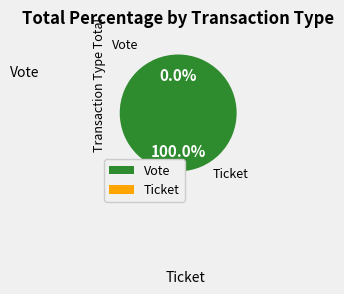

What percentage is the Vote slice, to the nearest percent?

100%